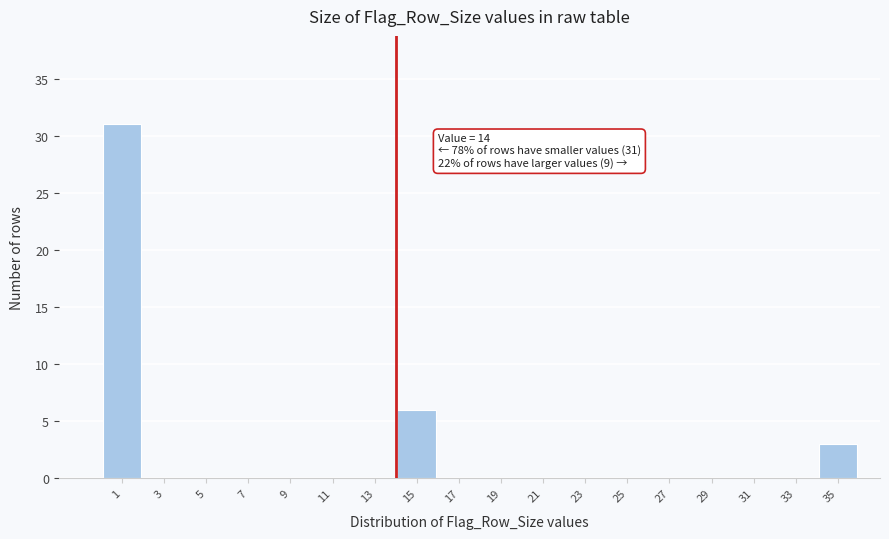

Over which range of the x-axis is the bar tallest?

0 to 2